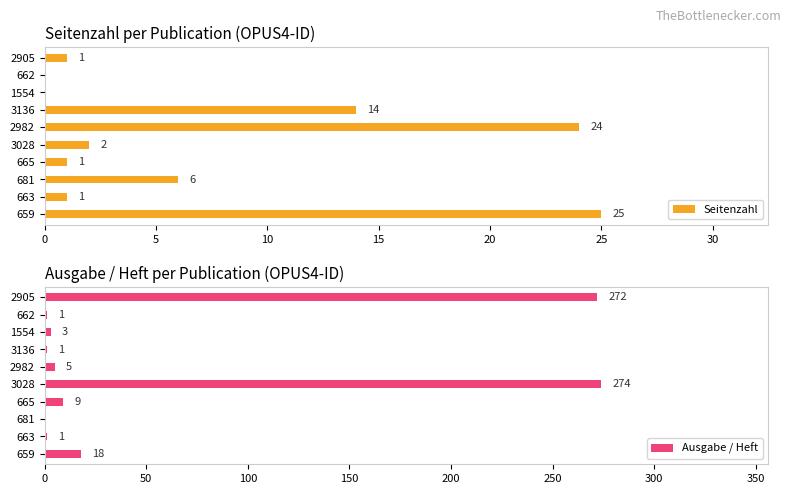

Which series has the largest total across all categories?

Ausgabe / Heft